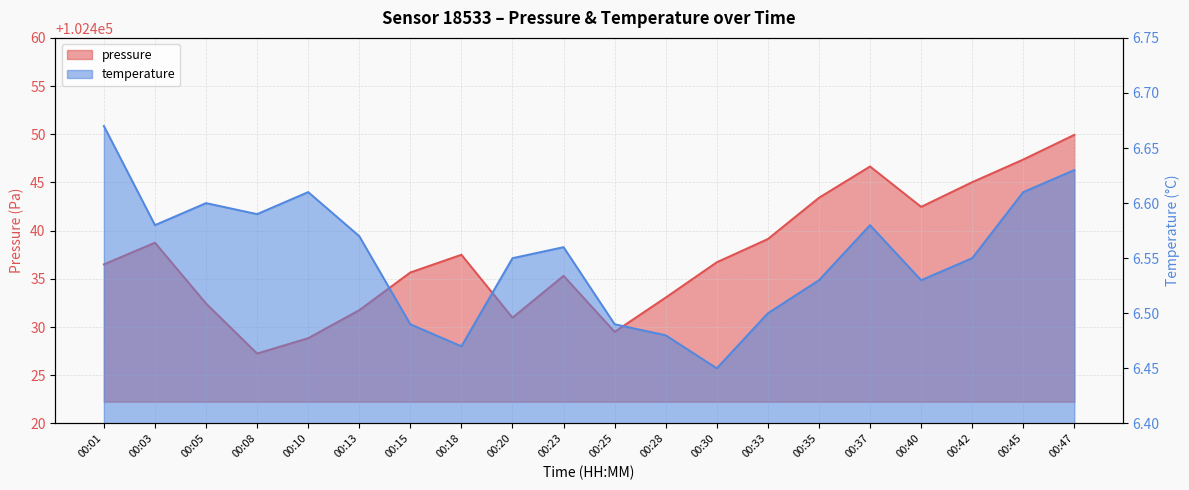

Rank the series by their maximum value, from lowest to highest.

temperature, pressure